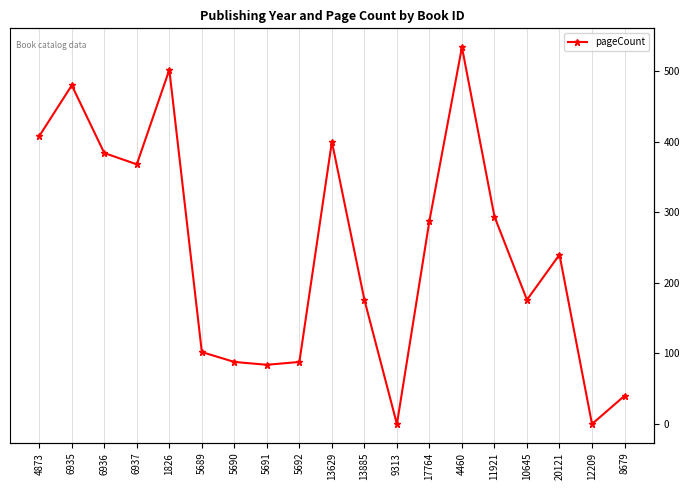

At which label does pageCount reach its peak?

4460